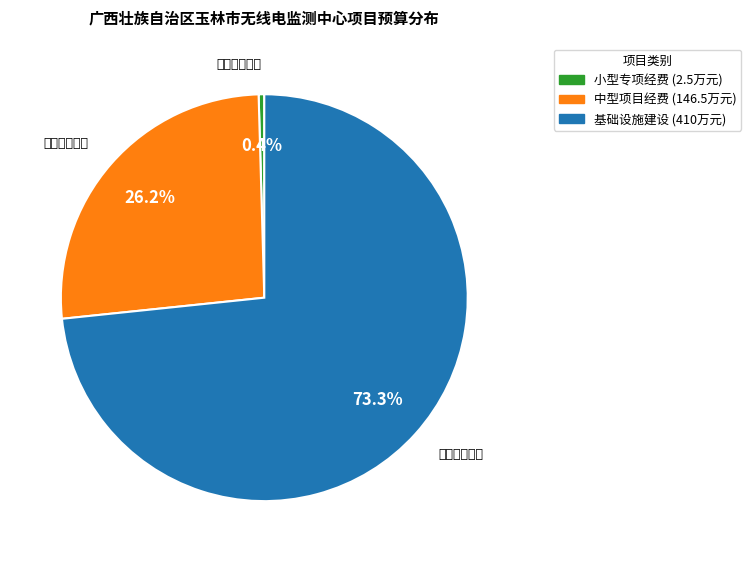

Is there any slice that represents more than half of the pie?

Yes